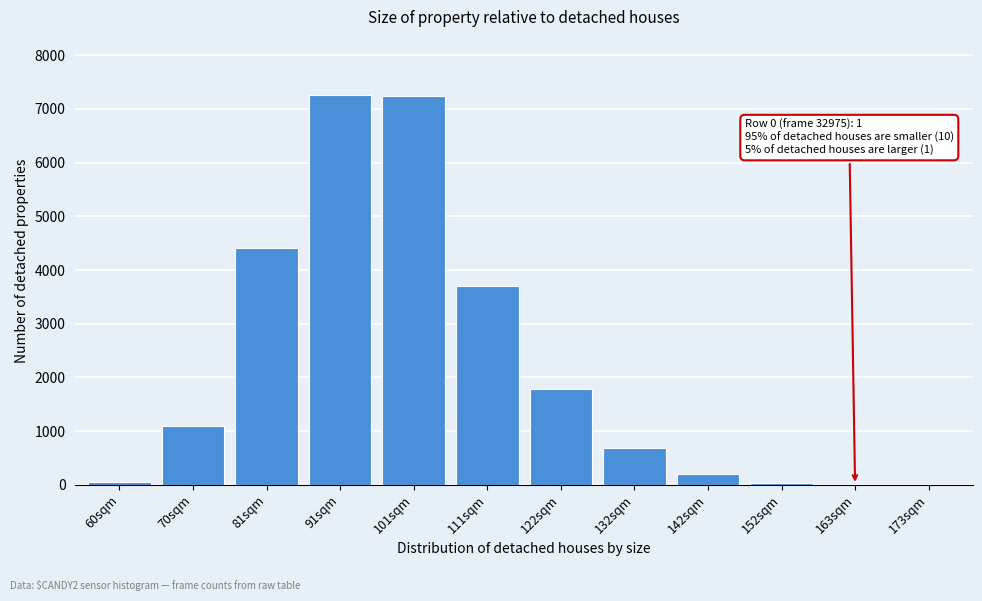

The value at 101sqm is 7246. True or false?

True